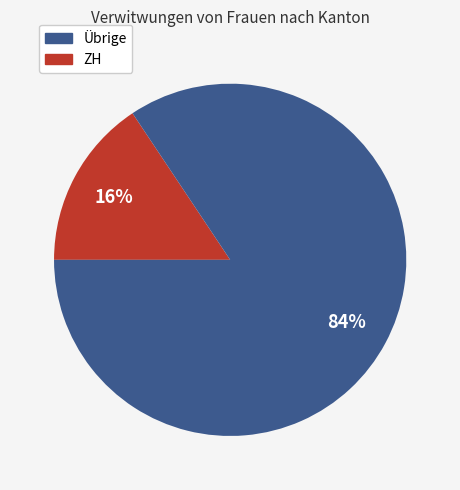

Is there a majority slice in this chart?

Yes